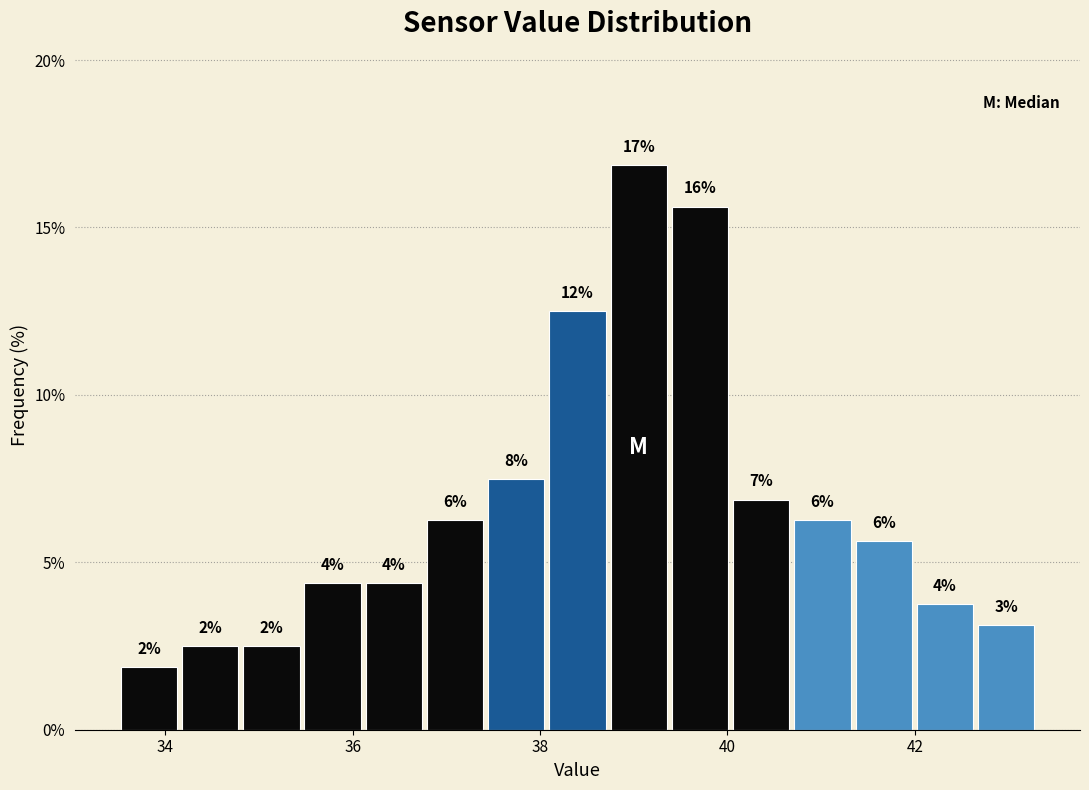

Around what value on the x-axis is the tallest bar? Give the approximate position of its centre, as read against the axis.

39.0